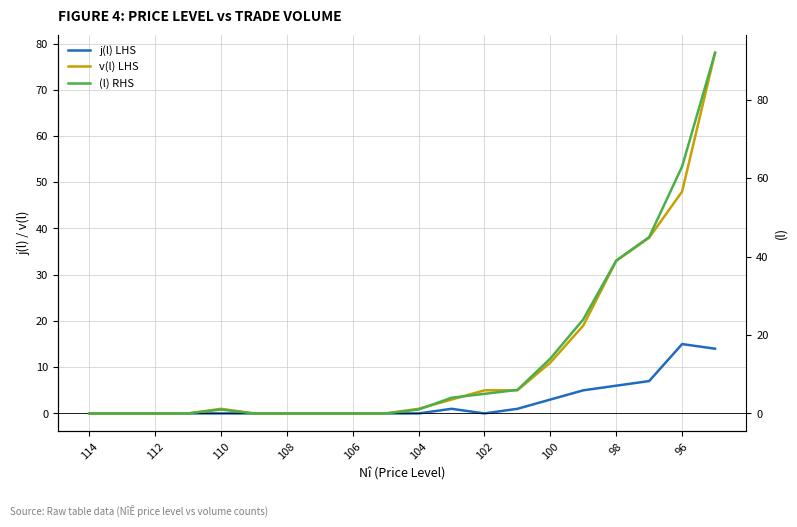

Which series has the widest spread of values?

(l) RHS